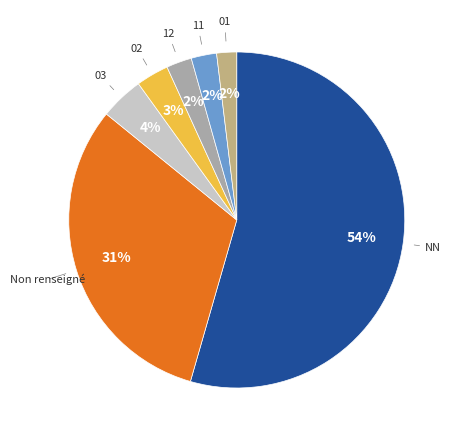

Approximately how many times larger is the value at 11 compared to 12?

1.0